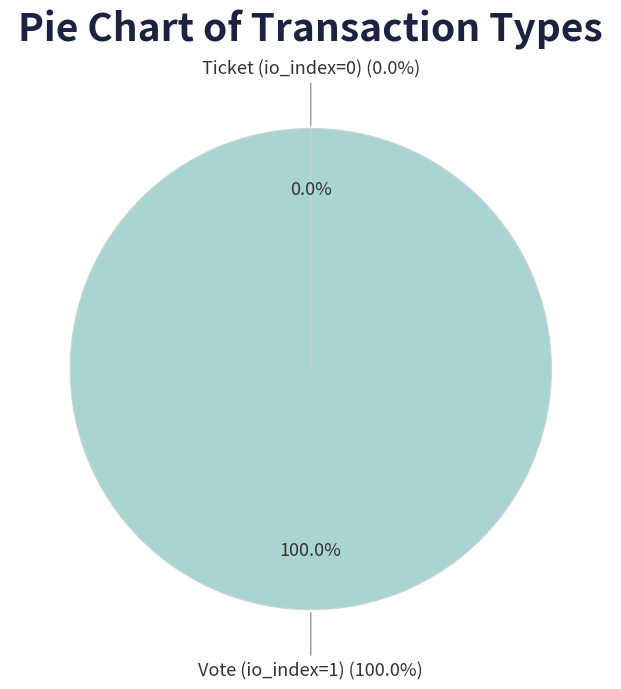

Which slice is the largest?

Vote (io_index=1)